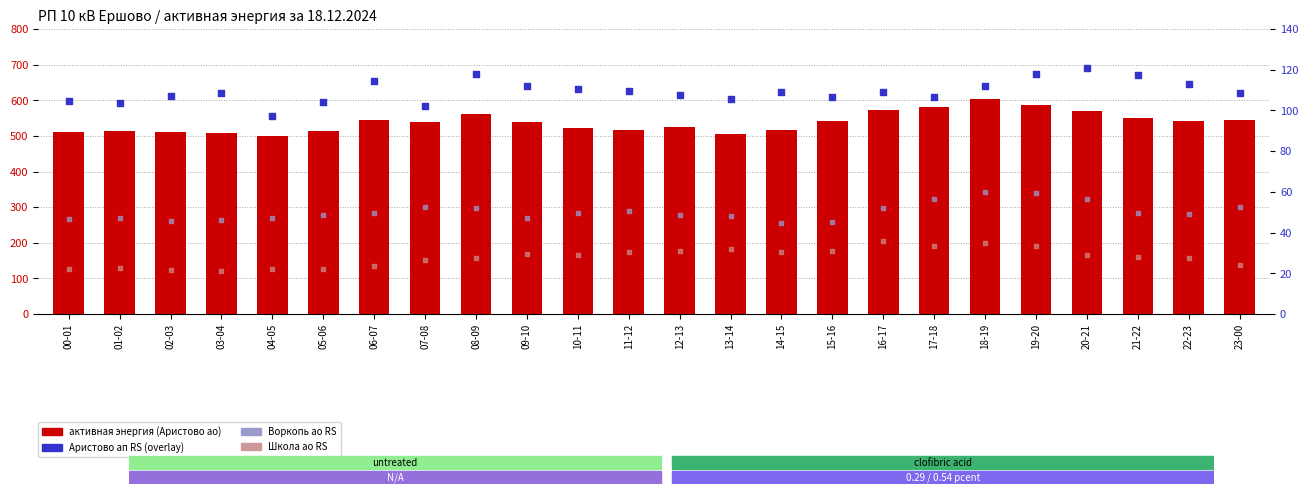

Which series reaches the maximum Y coordinate?

10 Ершово-Аристово ао RS